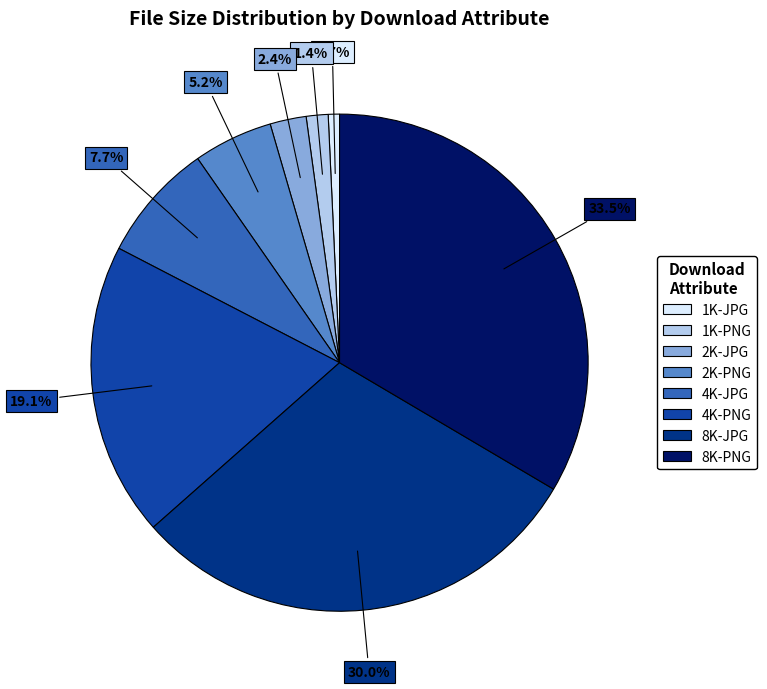

What percentage do 1K-PNG and 8K-JPG together represent?

31.4%